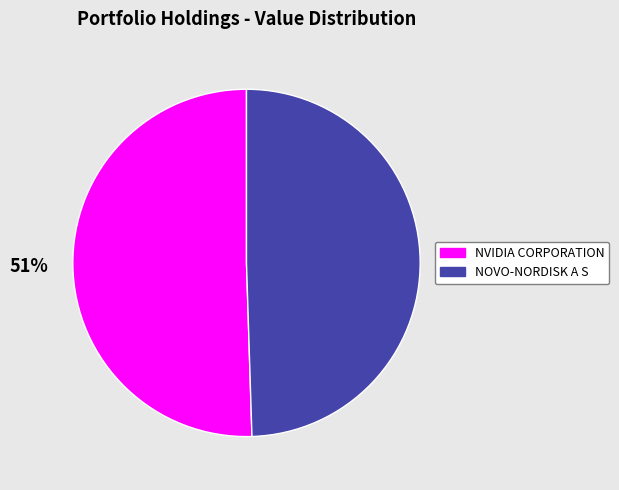

What percentage is the NVIDIA CORPORATION slice, to the nearest percent?

51%